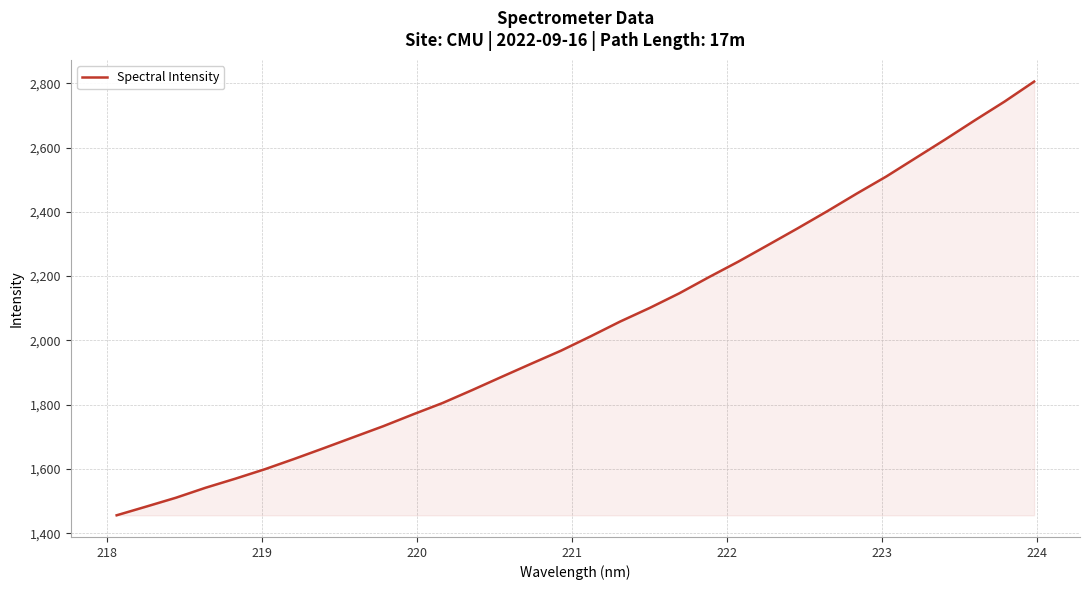

What is the greatest value displayed?

2805.3